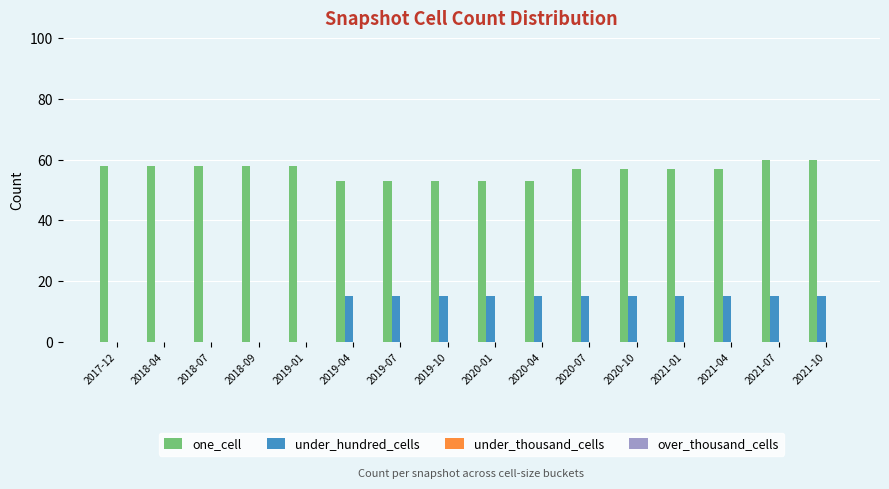

How many groups of bars are there?

16